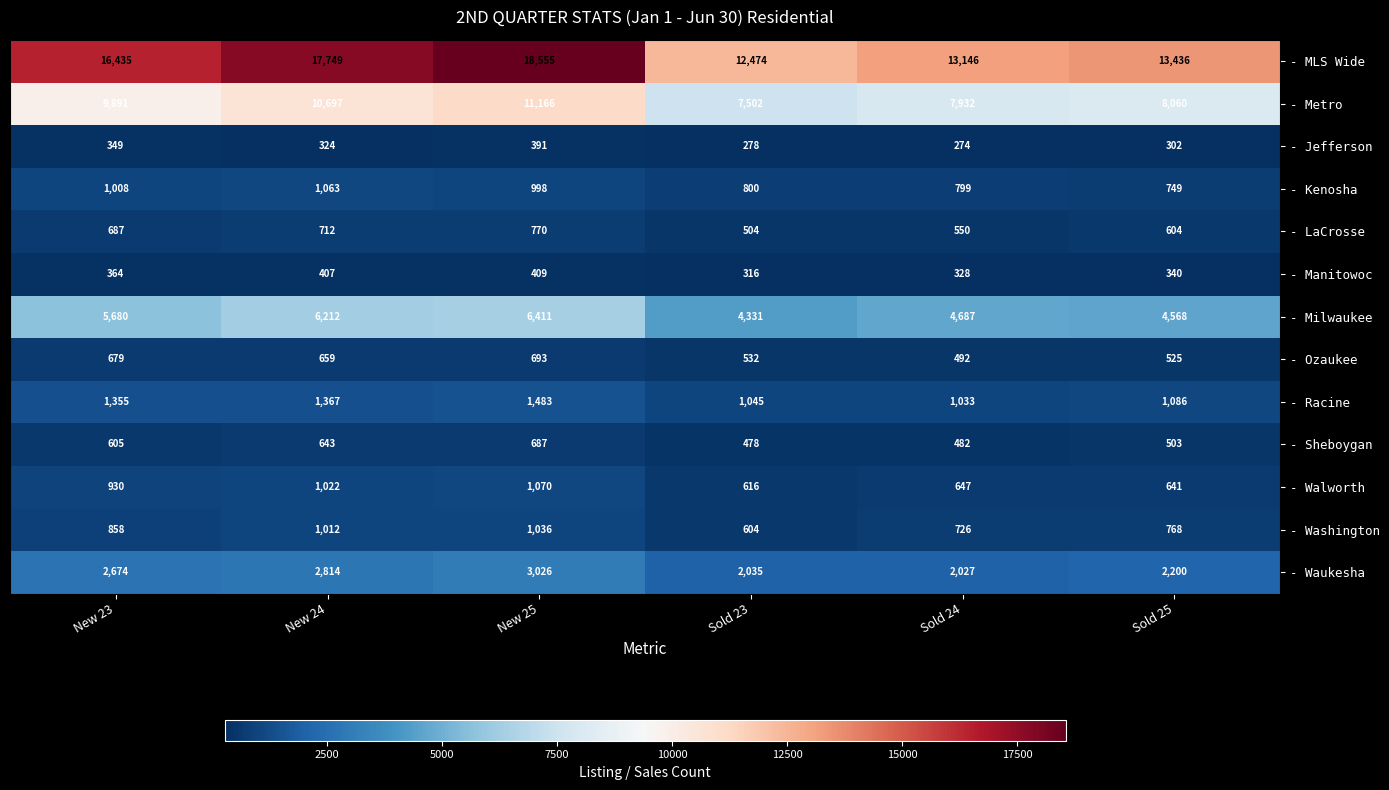

Count the number of categories in the chart.

6